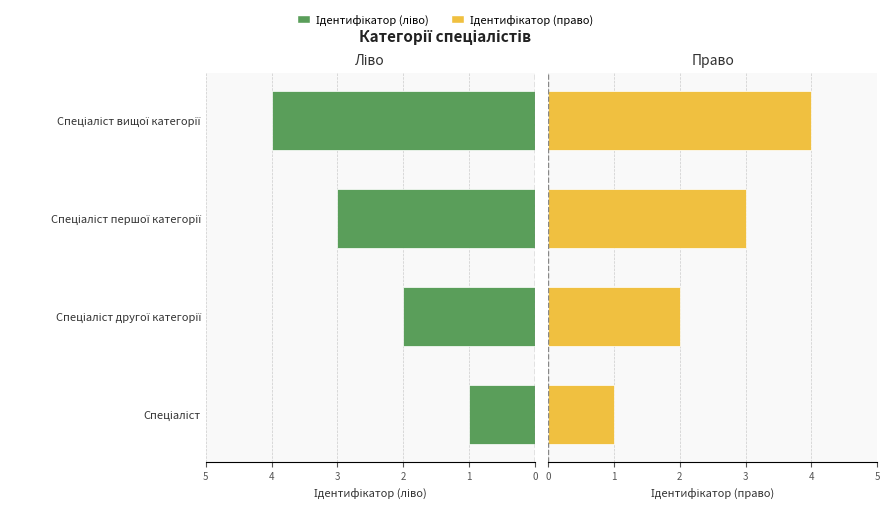

Rank the series at Спеціаліст from highest to lowest value.

Ідентифікатор (ліво), Ідентифікатор (право)